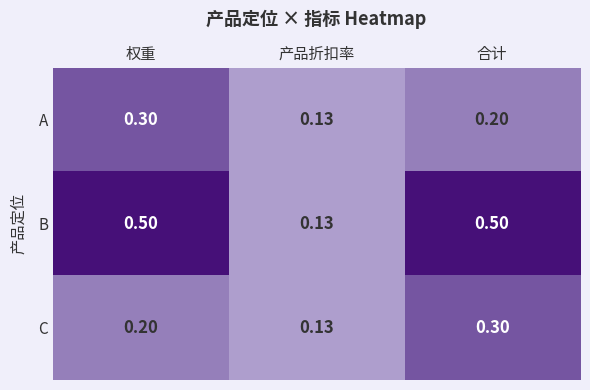

Which series has the largest total across all categories?

B